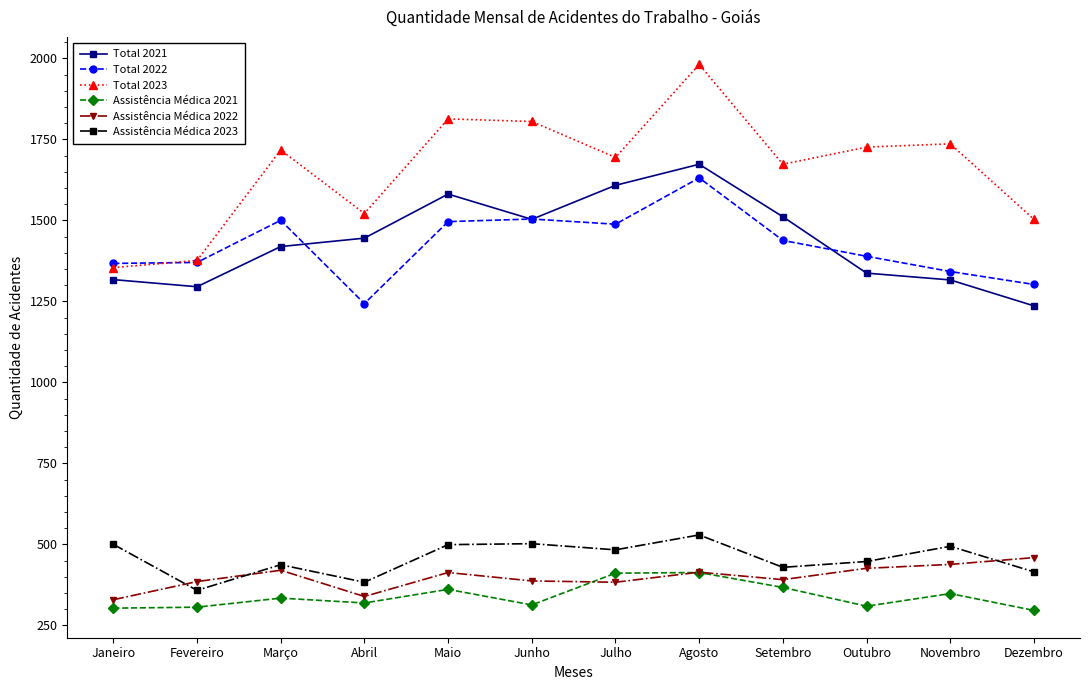

The value of Total 2022 at Fevereiro is 2124. True or false?

False